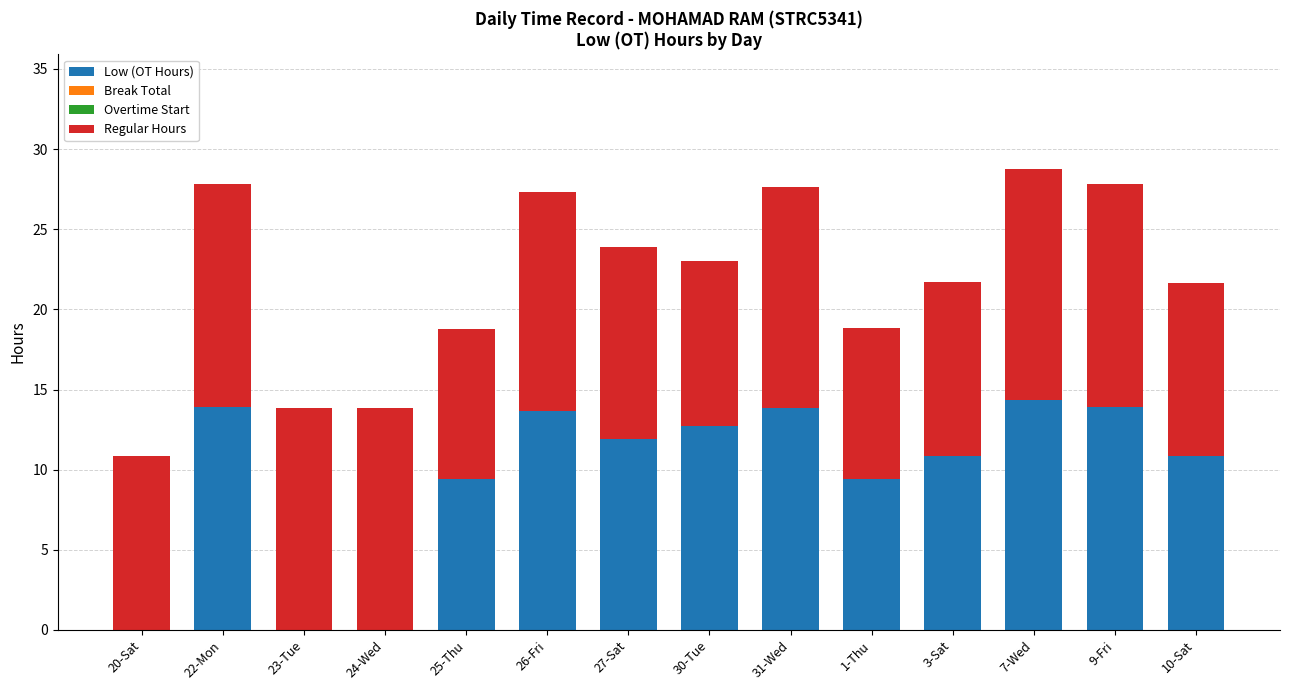

What is the sum of all Low (OT Hours) values?

134.8